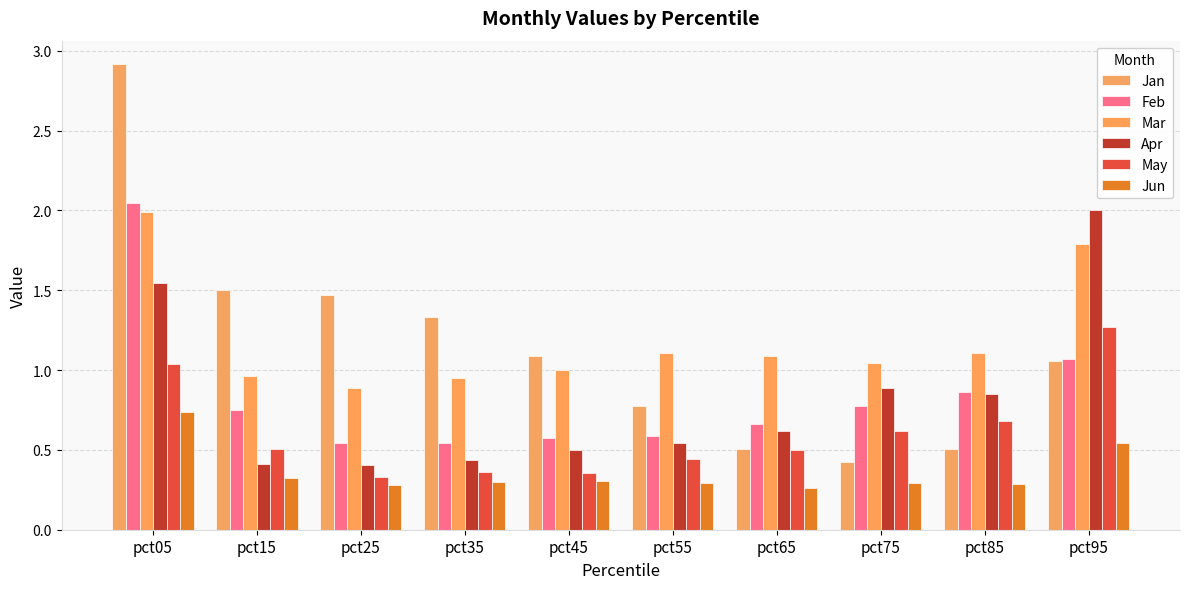

Which series has the largest total across all categories?

Mar